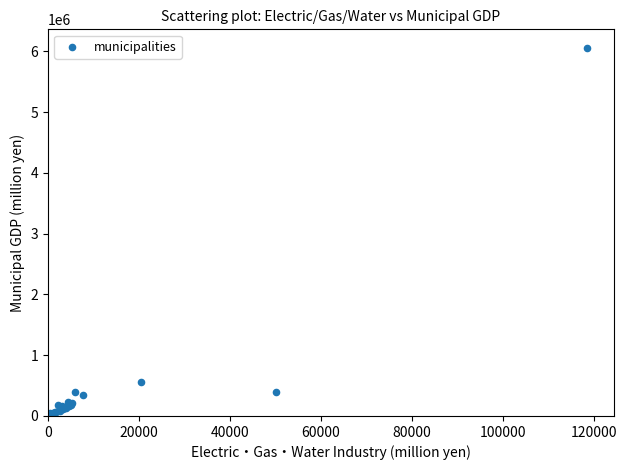

What Y value in the scatter plot is closest to 3031678?

555157